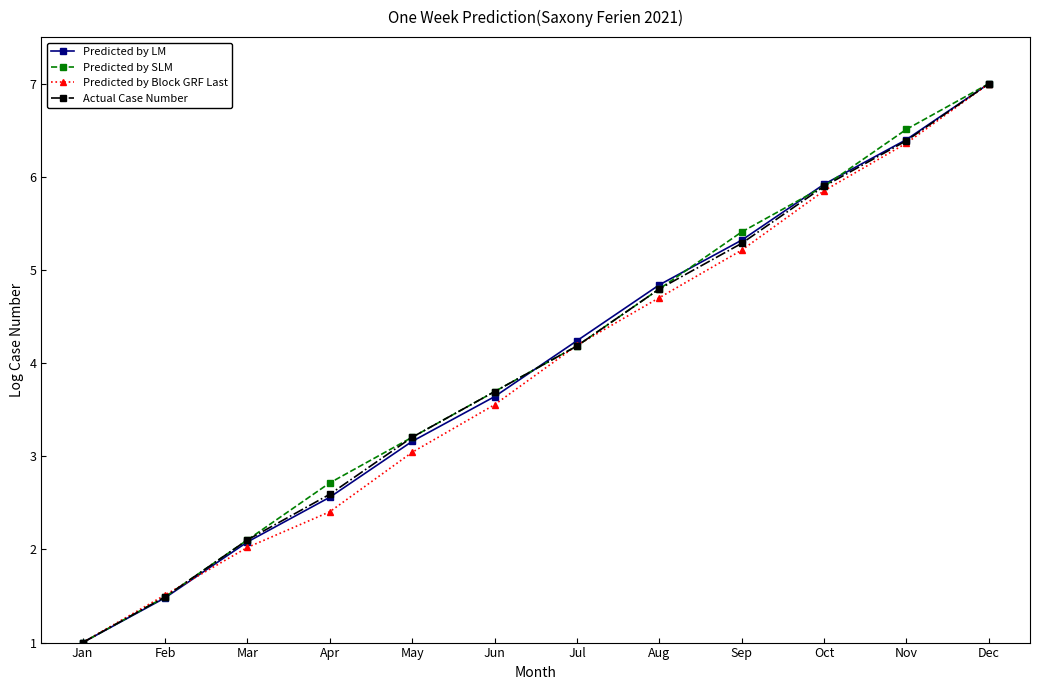

What is the sum of all Predicted by LM values?

47.6